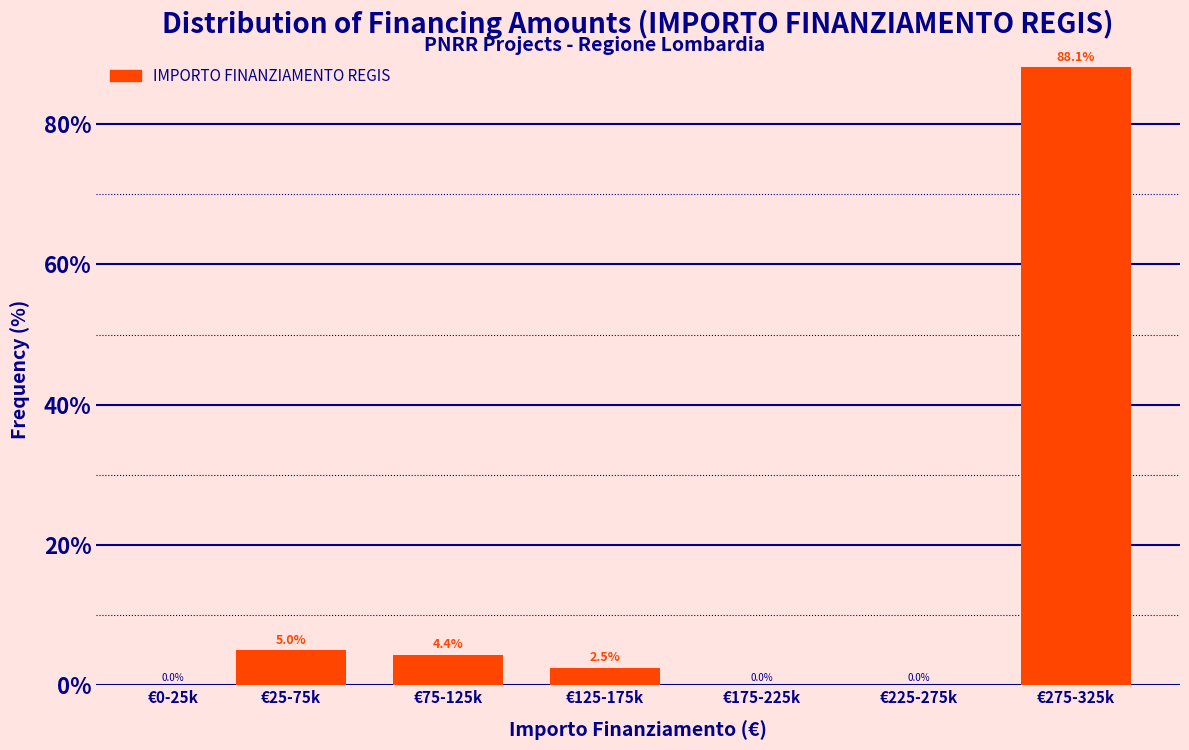

Reading left to right, transcribe all the data shown in this chart.

€0-25k=0.0	€25-75k=5.0	€75-125k=4.4	€125-175k=2.5	€175-225k=0.0	€225-275k=0.0	€275-325k=88.1